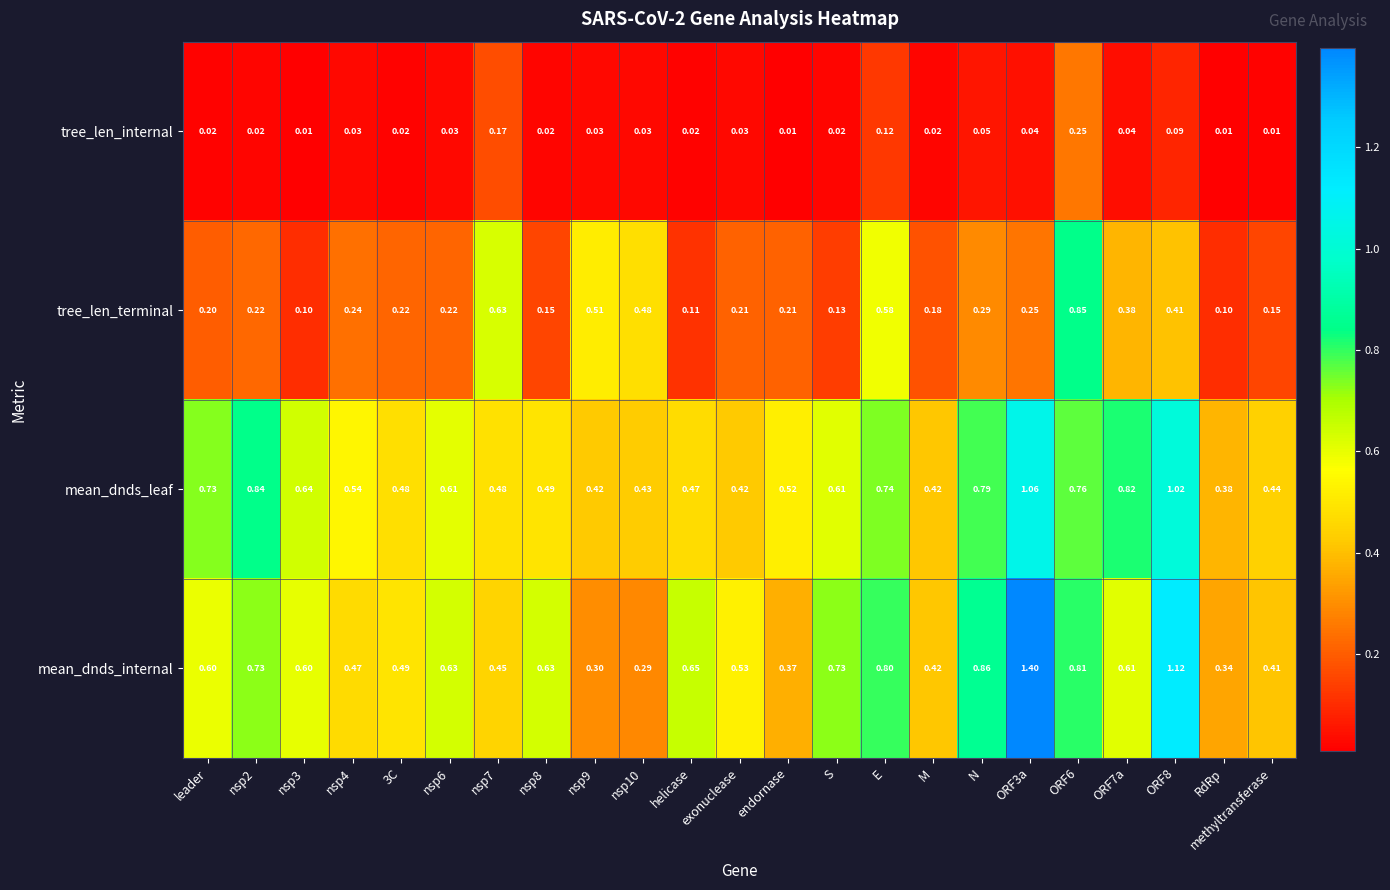

Between endornase and ORF3a, which series saw the biggest shift?

mean_dnds_internal